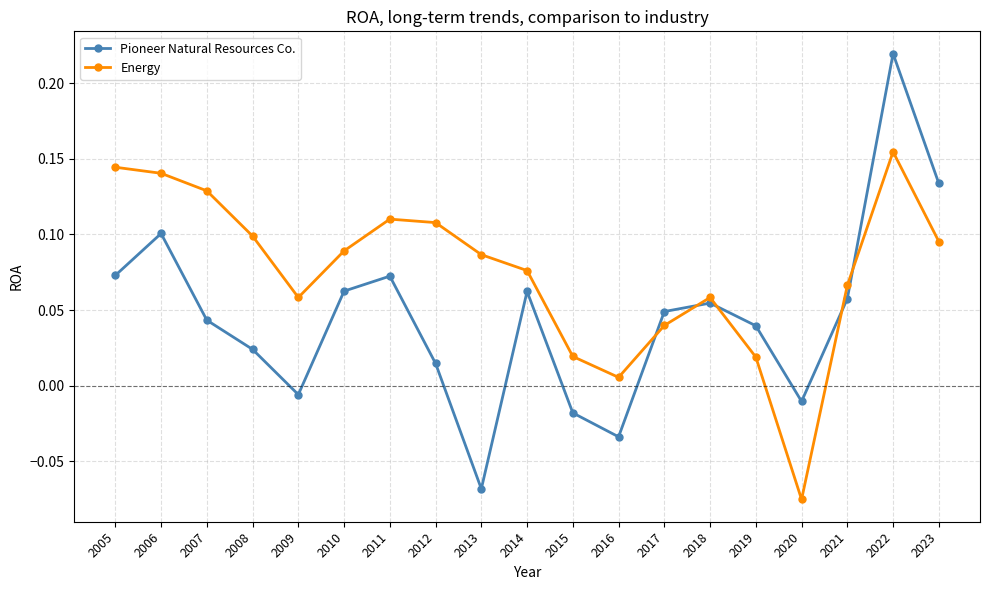

Where do Energy and Pioneer Natural Resources Co. first cross each other?

2016 and 2017